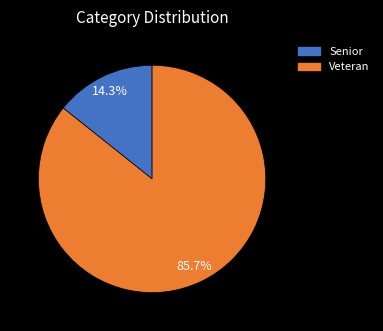

Rank the categories by value from highest to lowest.

Veteran, Senior